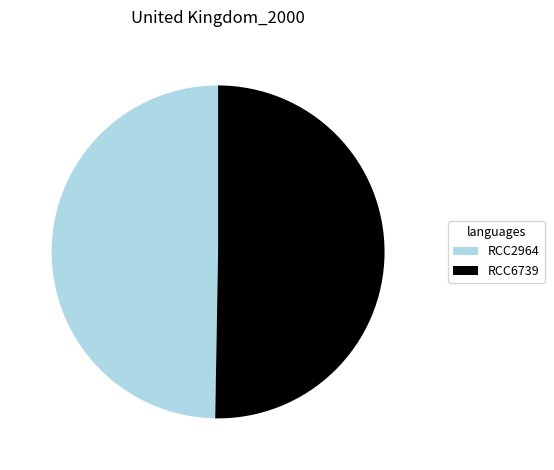

Rank the categories by value from lowest to highest.

RCC2964, RCC6739